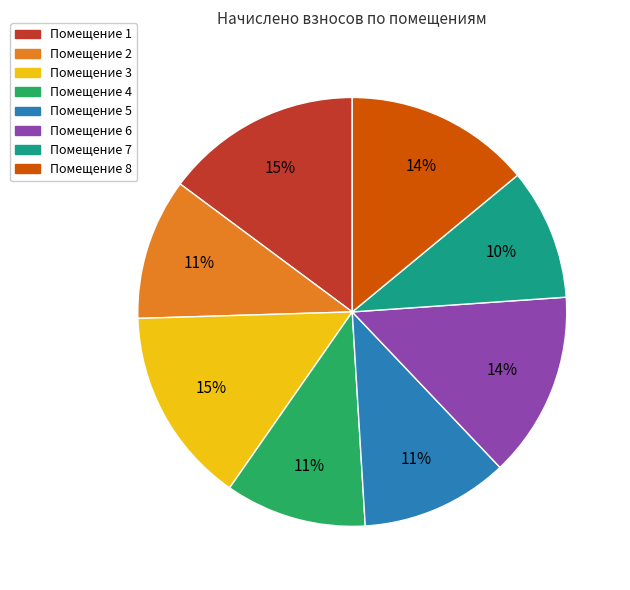

How many segments does this pie chart have?

8